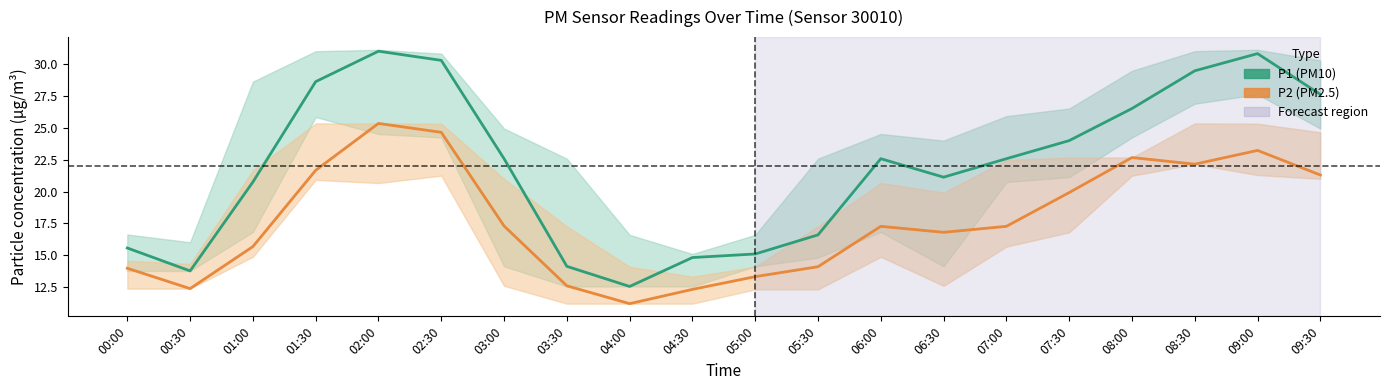

Reading right to left, extract all data points from this chart.

P1 (PM10): 27.6	30.8	29.5	26.5	24.0	22.6	21.1	22.6	16.6	15.1	14.8	12.6	14.1	22.6	30.3	31.0	28.6	20.8	13.8	15.6
P2 (PM2.5): 21.3	23.2	22.1	22.7	19.9	17.3	16.8	17.3	14.1	13.3	12.3	11.2	12.6	17.3	24.6	25.4	21.7	15.7	12.4	14.0